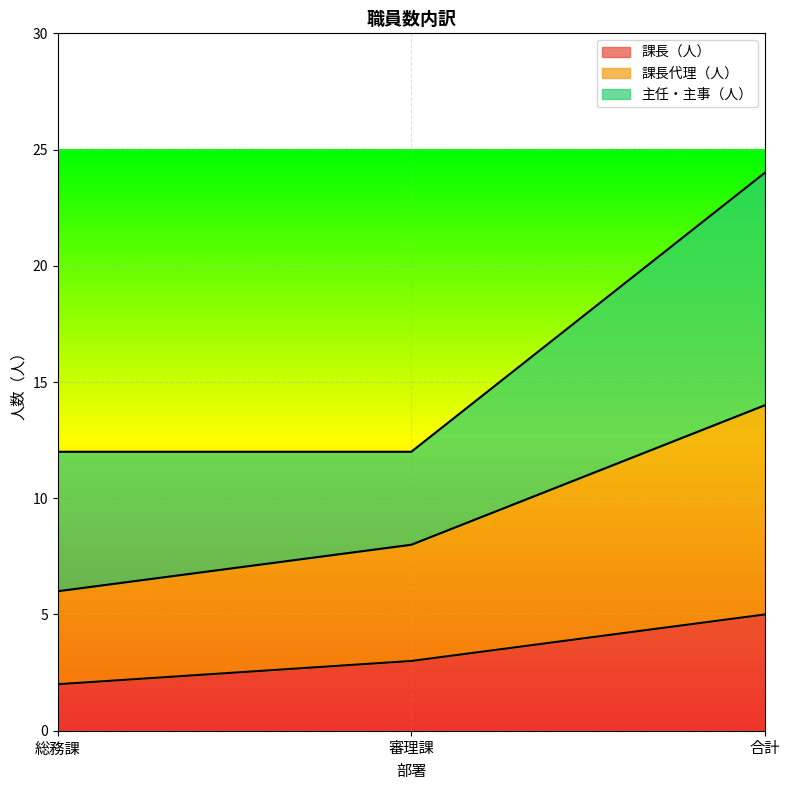

Reading left to right, what are the values for 課長（人）?

総務課=2	審理課=3	合計=5